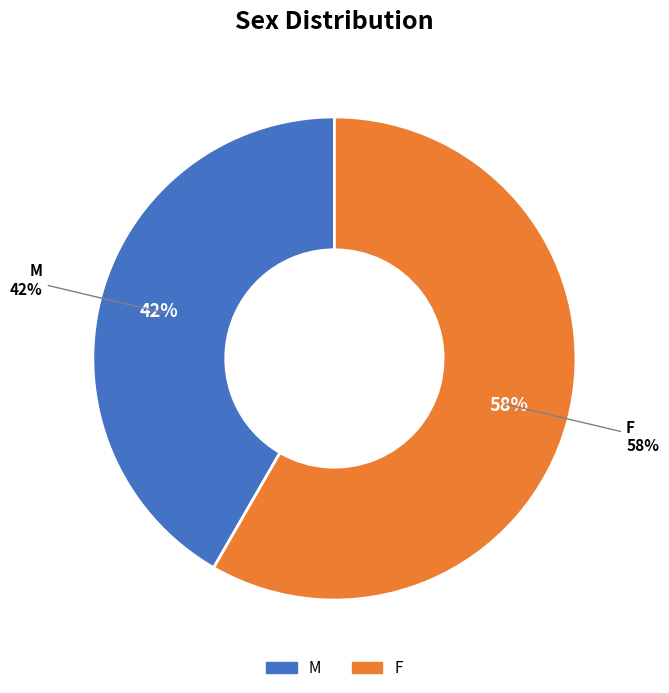

What is the largest slice in the pie chart?

F